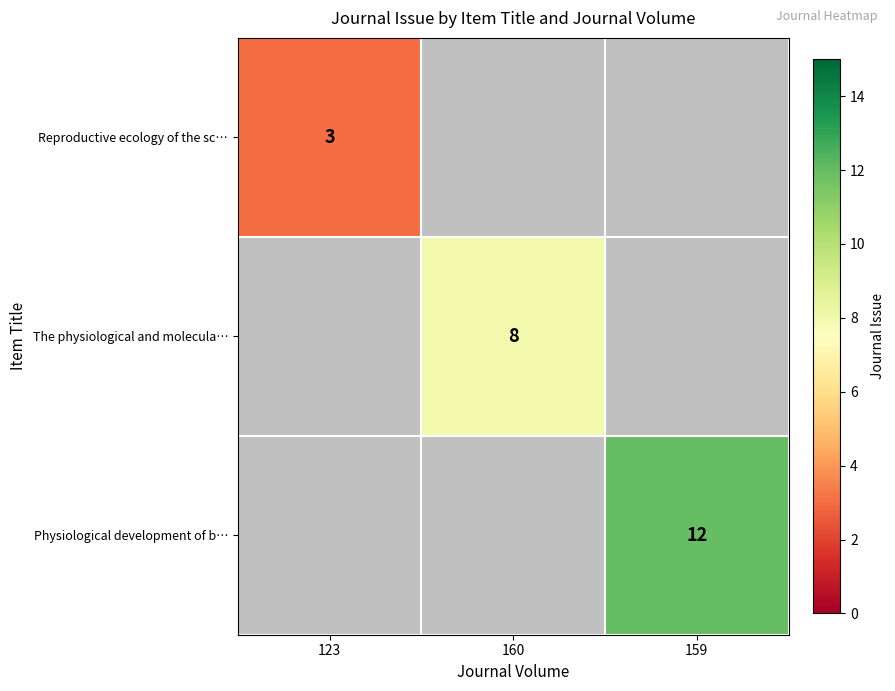

True or false: The physiological and molecula… has a value of 3 at 160.

False